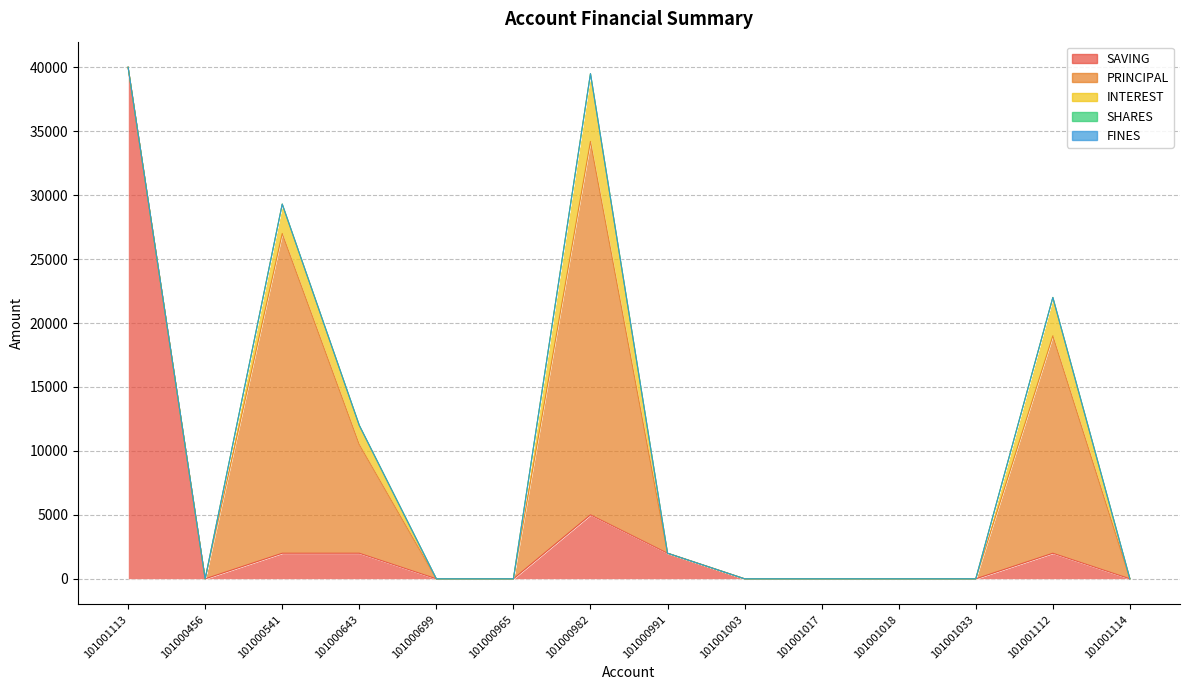

Which has a higher value, 101000982 or 101001114?

101000982